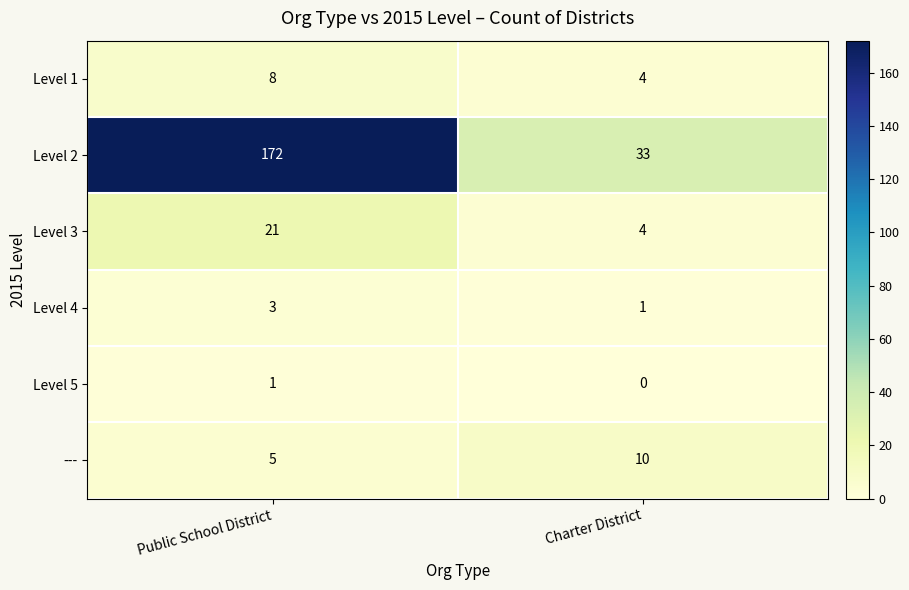

The value of Level 4 at Charter District is 2. True or false?

False